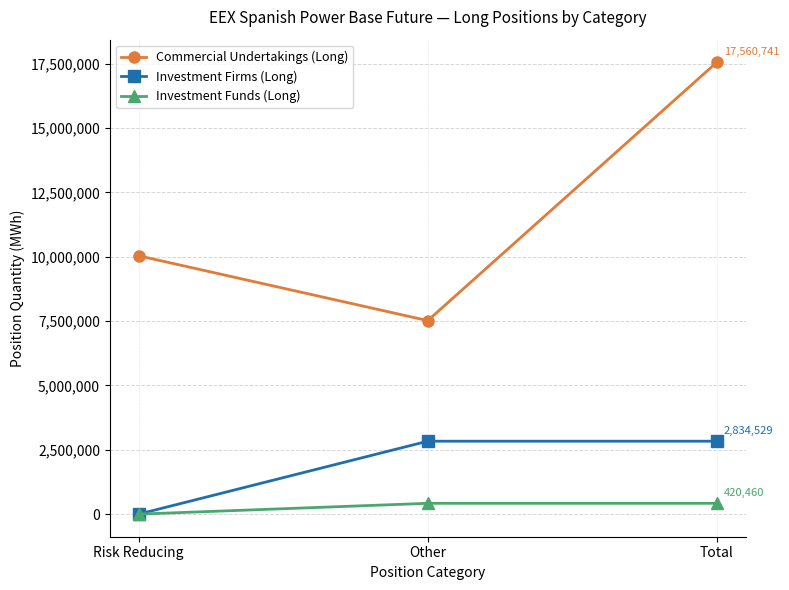

Reading left to right, extract all data points from this chart.

Commercial Undertakings (Long): Risk Reducing=10040476	Other=7520265	Total=17560741
Investment Firms (Long): Risk Reducing=0	Other=2834529	Total=2834529
Investment Funds (Long): Risk Reducing=0	Other=420460	Total=420460